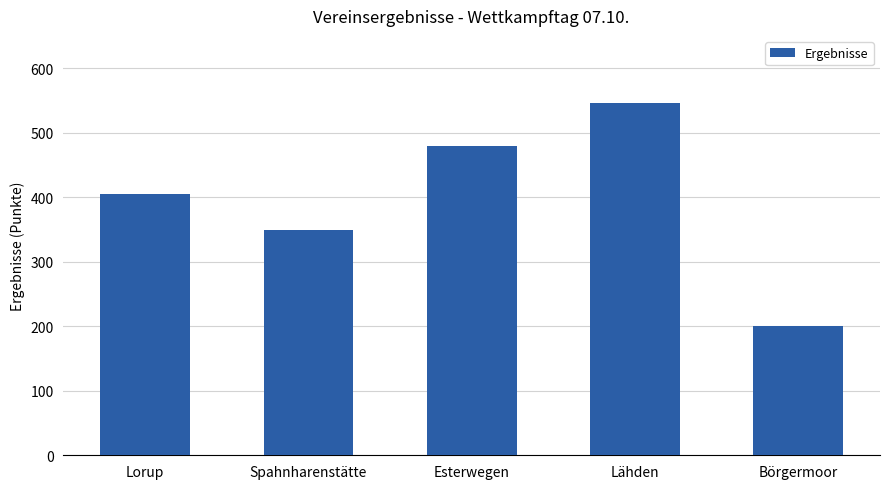

Which has a higher value, Spahnharenstätte or Lorup?

Lorup